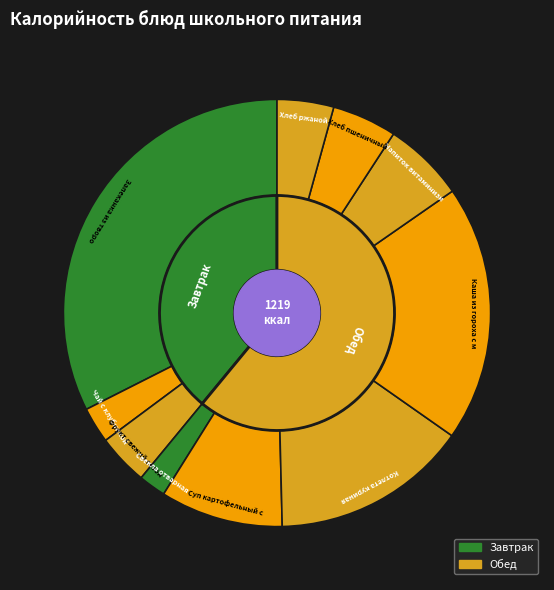

To the nearest percent, what is the difference between the Хлеб пшеничный and Каша из гороха с маслом slice percentages?

15%